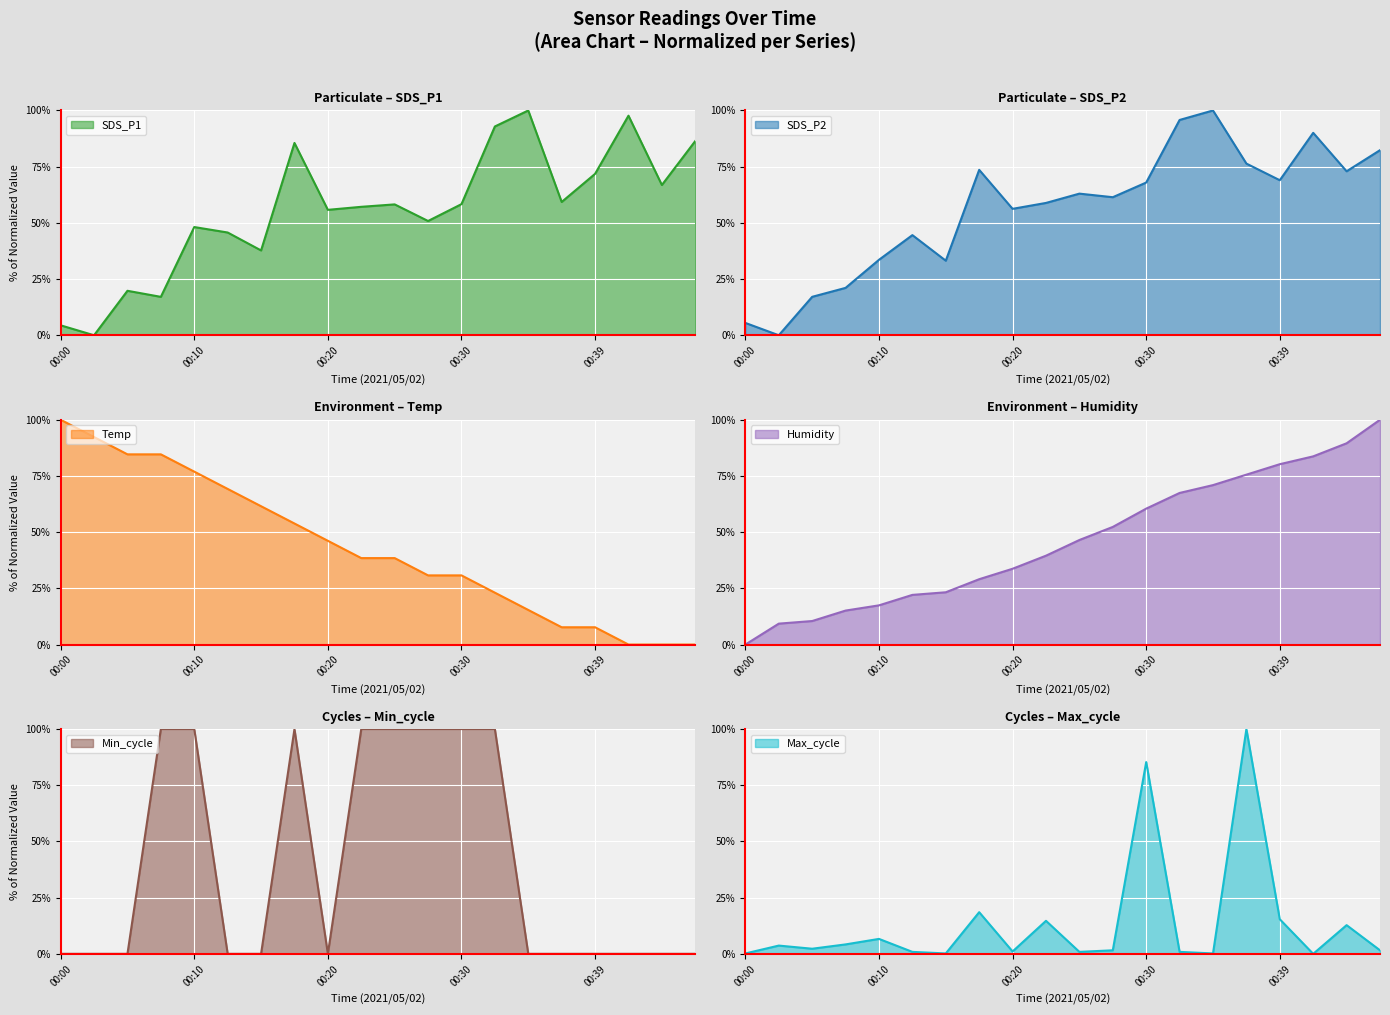

At 00:20, list the series in order from smallest to largest.

Min_cycle, Max_cycle, Humidity, Temp, SDS_P1, SDS_P2